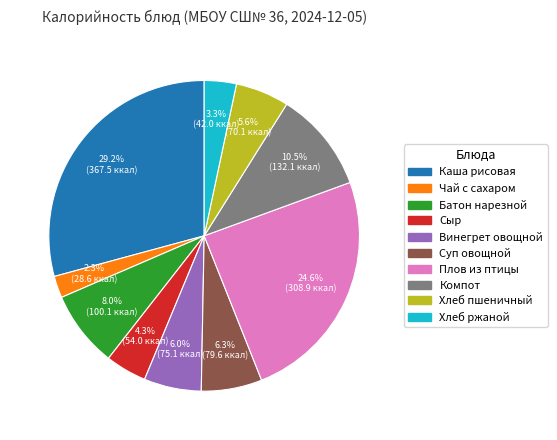

Is there a majority slice in this chart?

No